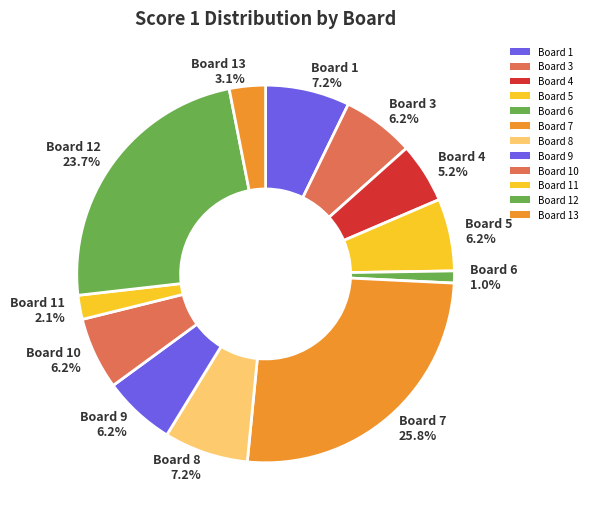

To the nearest percent, what portion does Board 13 represent?

3%